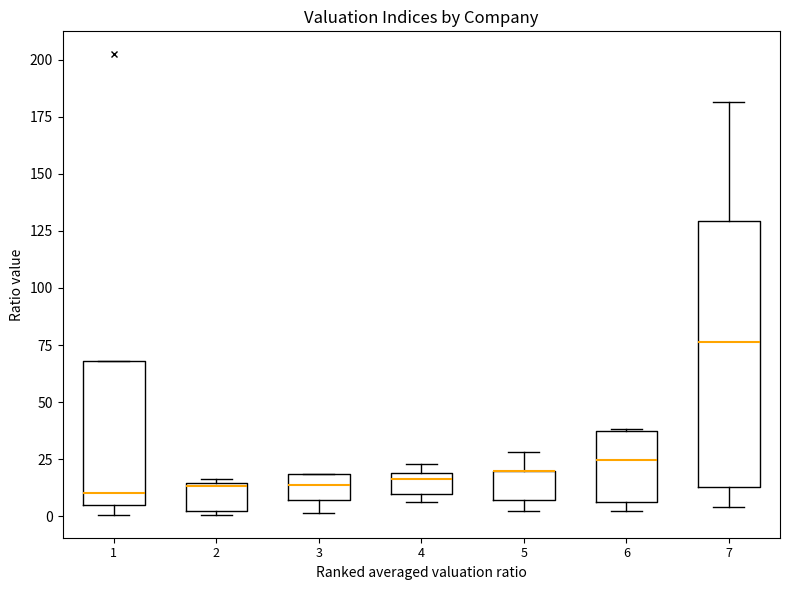

Reading left to right, transcribe this box plot: for each box, give where its median line is, the range the box spans, and where its two whiskers end, as read against the y-axis. The values are not printed on the chart, so give them approximately, as read against the axis.

1: median 10, box 5 to 70, whiskers 0 to 70
2: median 15 (just below the box's upper edge), box 0 to 15, whiskers 0 (just below the box's lower edge) to 15 (just above the box's upper edge)
3: median 15, box 5 to 20, whiskers 0 to 20
4: median 15, box 10 to 20, whiskers 5 to 25
5: median 20 (drawn on the box's upper edge), box 5 to 20, whiskers 0 to 30
6: median 25, box 5 to 35, whiskers 0 to 40
7: median 75, box 15 to 130, whiskers 5 to 180